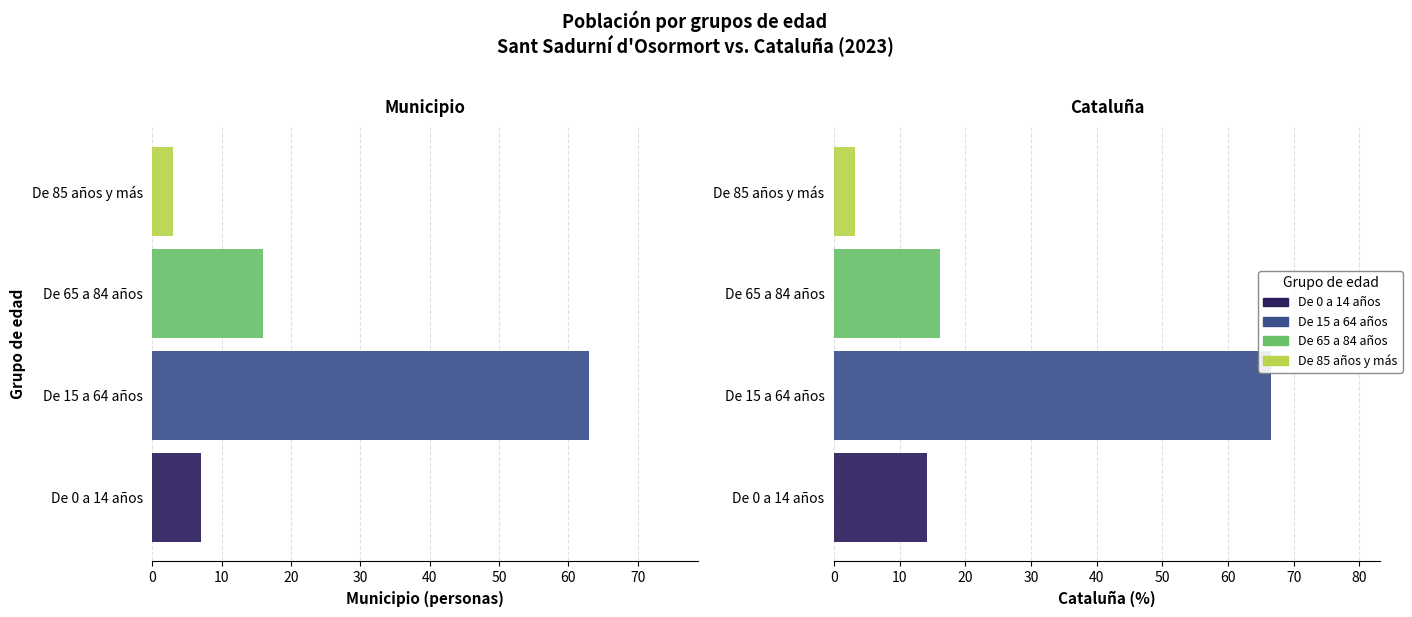

What is the sum of all Municipio (valormun) values?

89